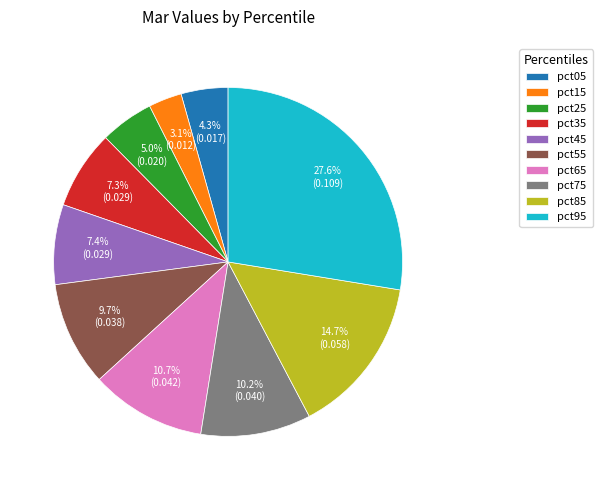

Which category has the biggest portion of the pie?

pct95